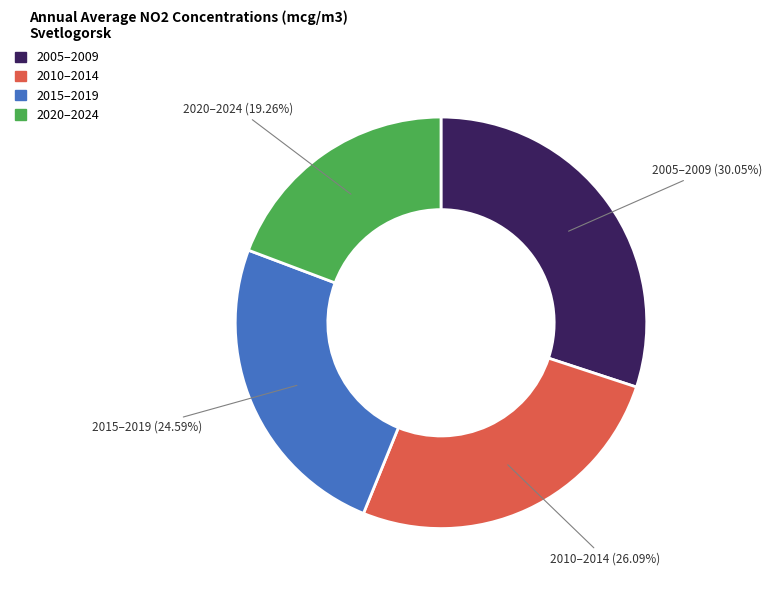

Is there a majority slice in this chart?

No